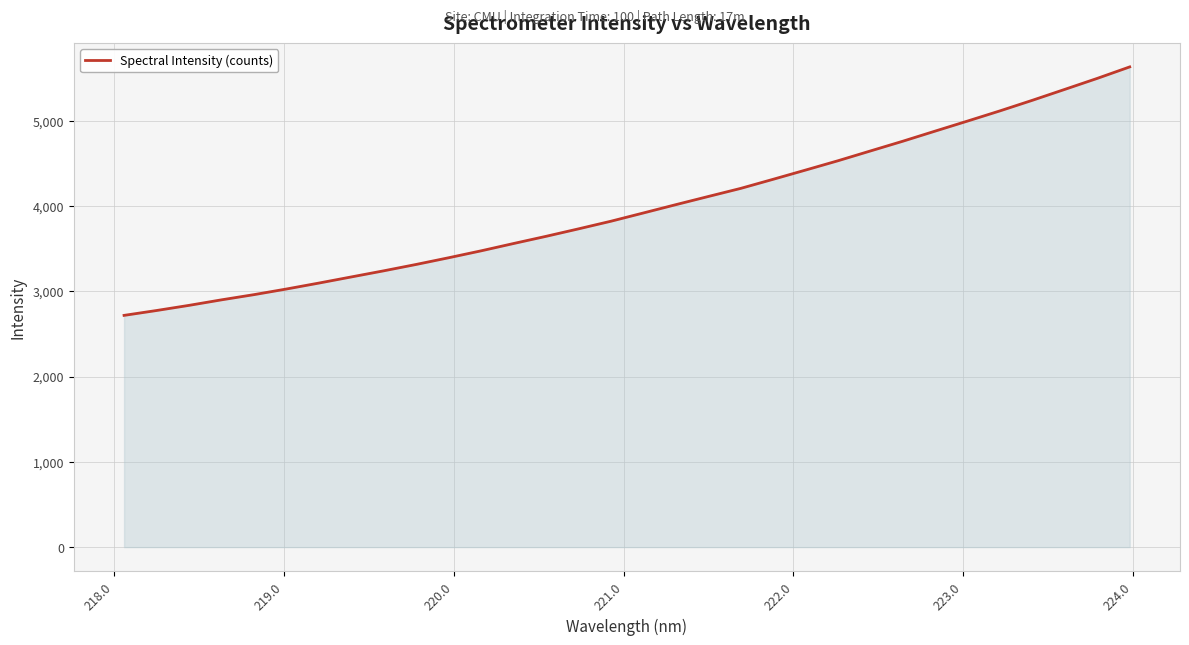

What is the maximum value shown in the chart?

5633.7